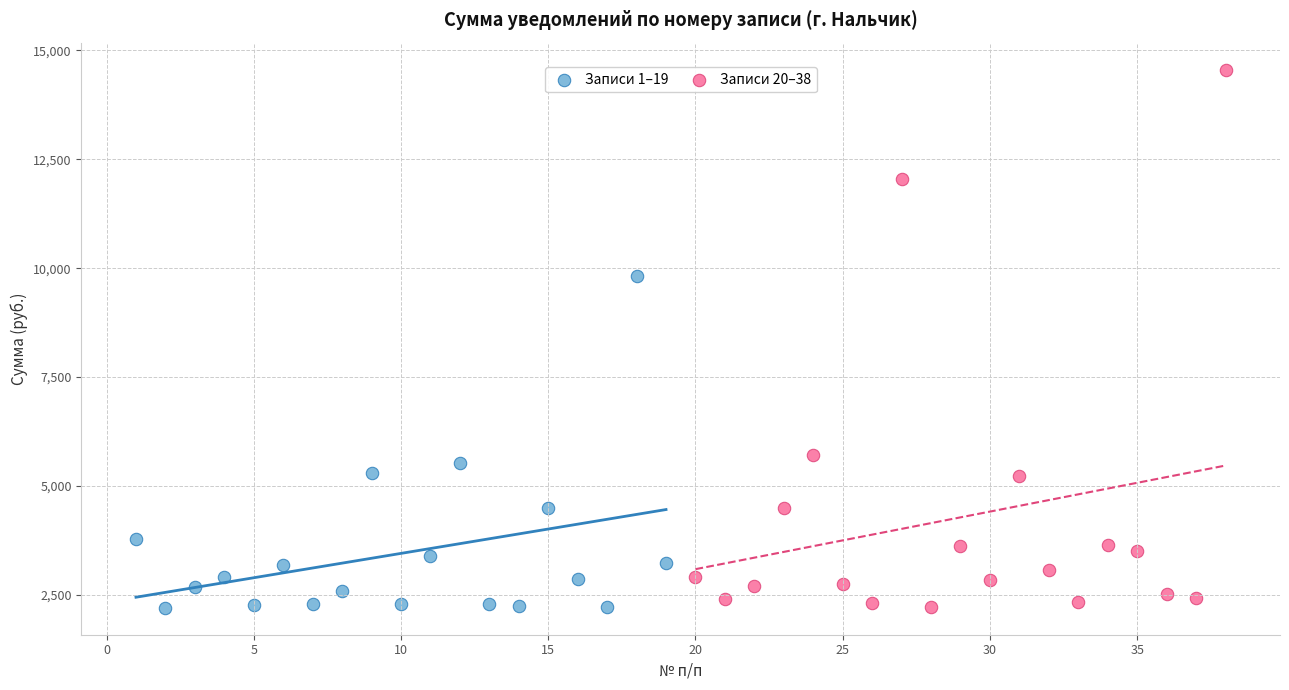

Which series has the largest Y range (max minus min)?

Записи 20–38